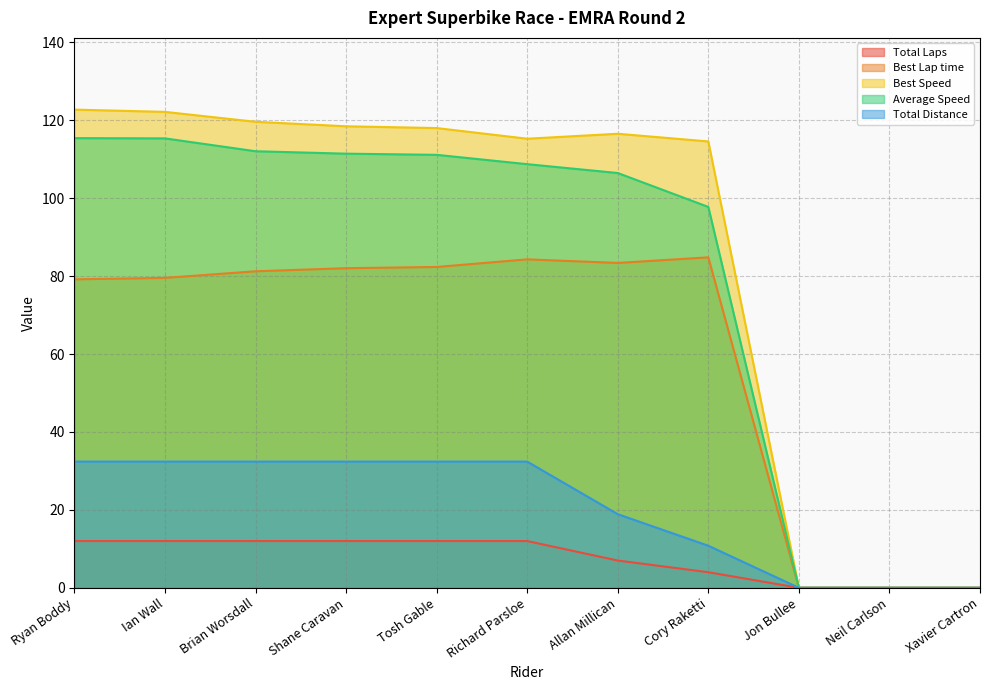

At which label does Total Laps reach its minimum?

Jon Bullee